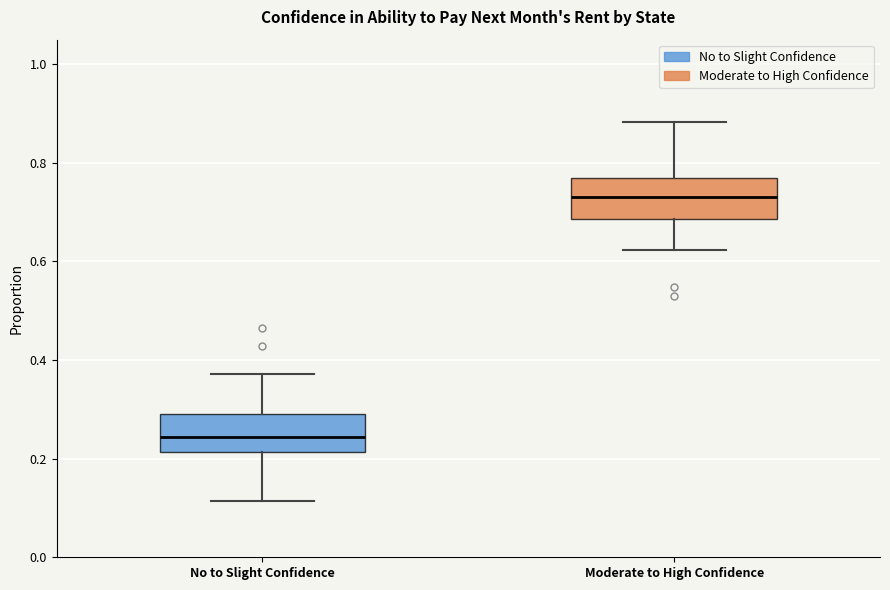

Which box's median line is the lowest?

No to Slight Confidence